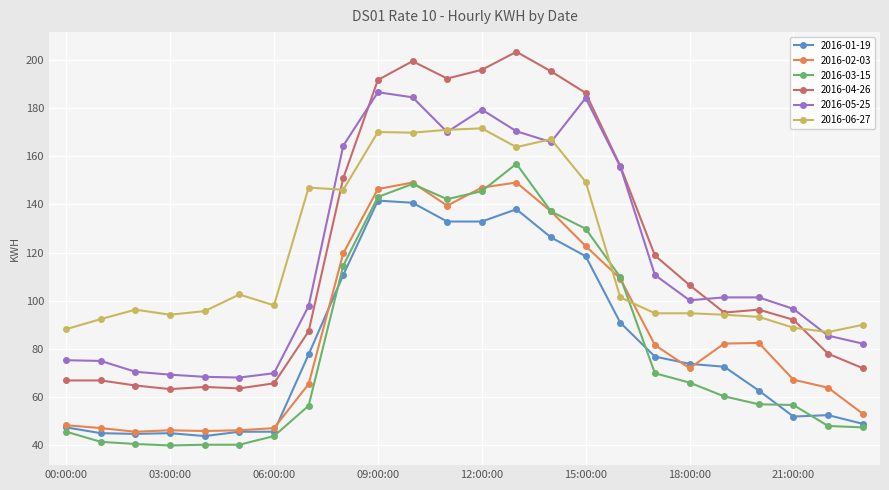

What is the lowest value of the 2016-03-15 series?

39.9